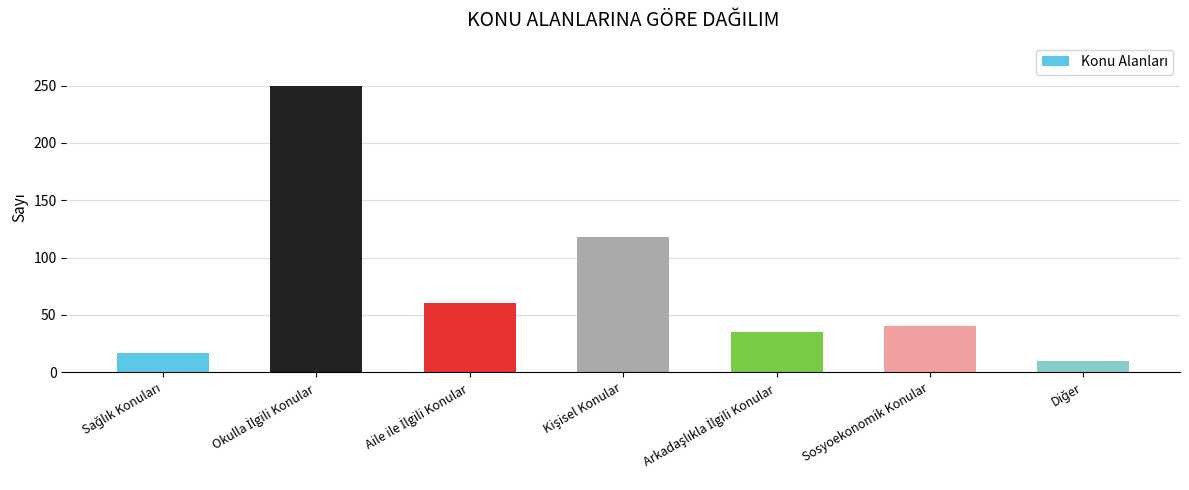

What is the difference between the maximum and minimum values?

240